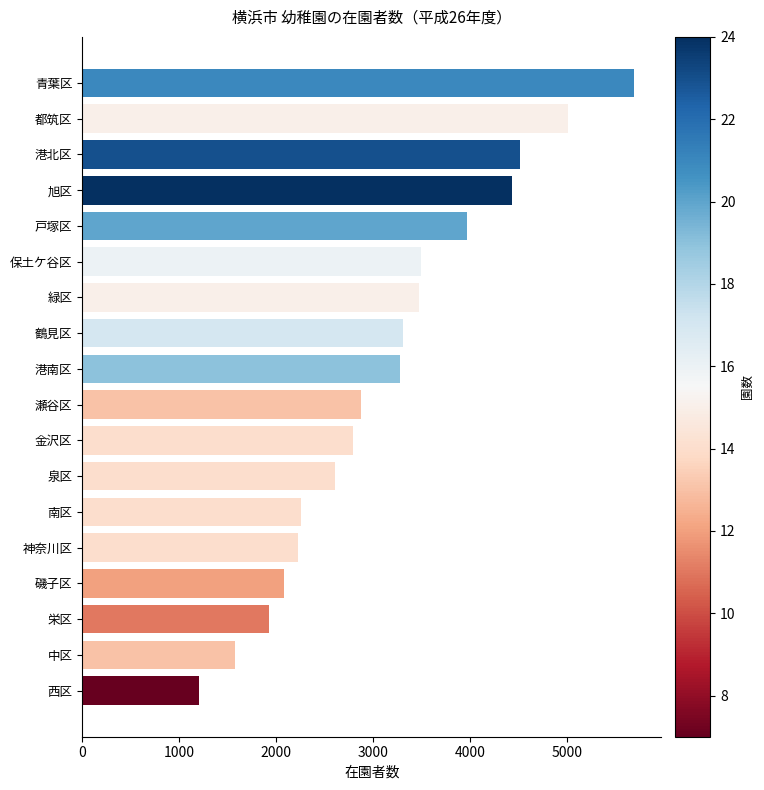

What is the sum of the values at 神奈川区 and 瀬谷区?

5097